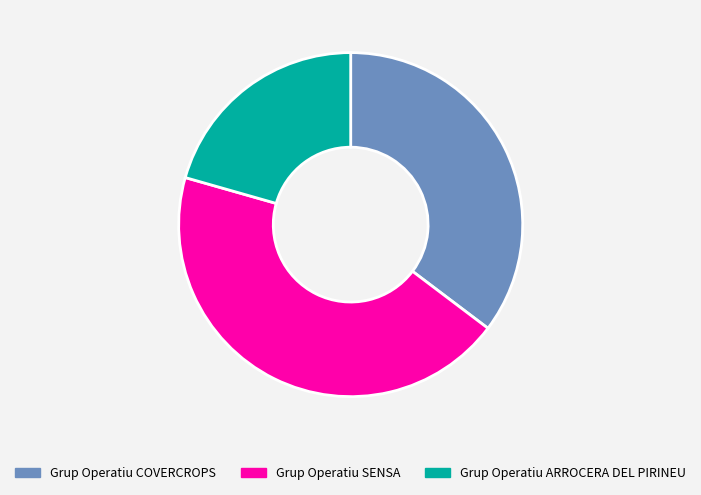

Between Grup Operatiu COVERCROPS and Grup Operatiu SENSA, which is larger?

Grup Operatiu SENSA